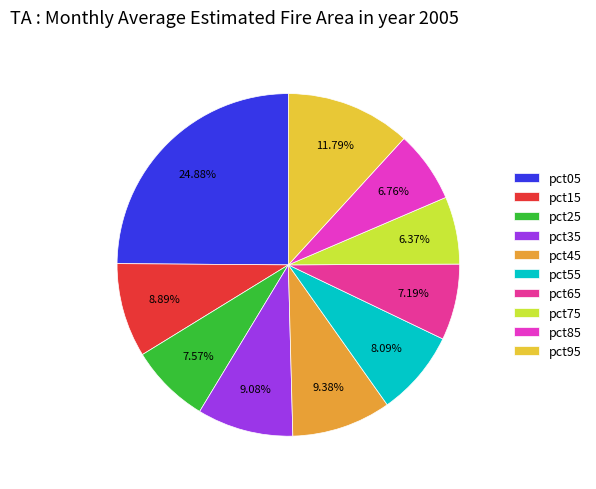

How many segments does this pie chart have?

10